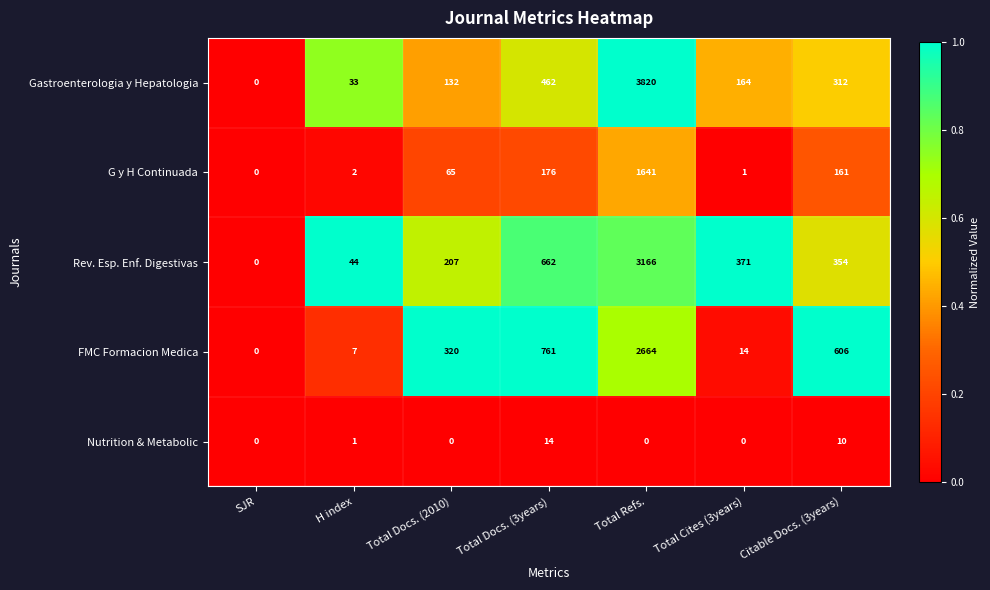

What is the spread (max minus min) of values at Total Refs.?

3820